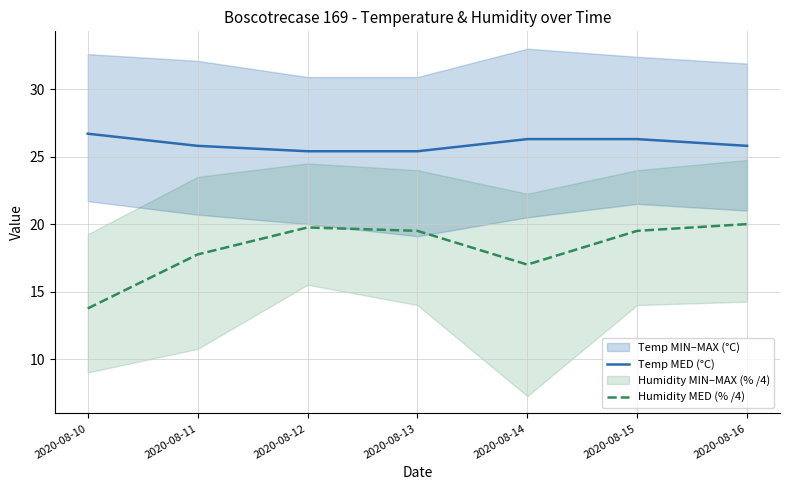

How many lines are shown in the chart?

2